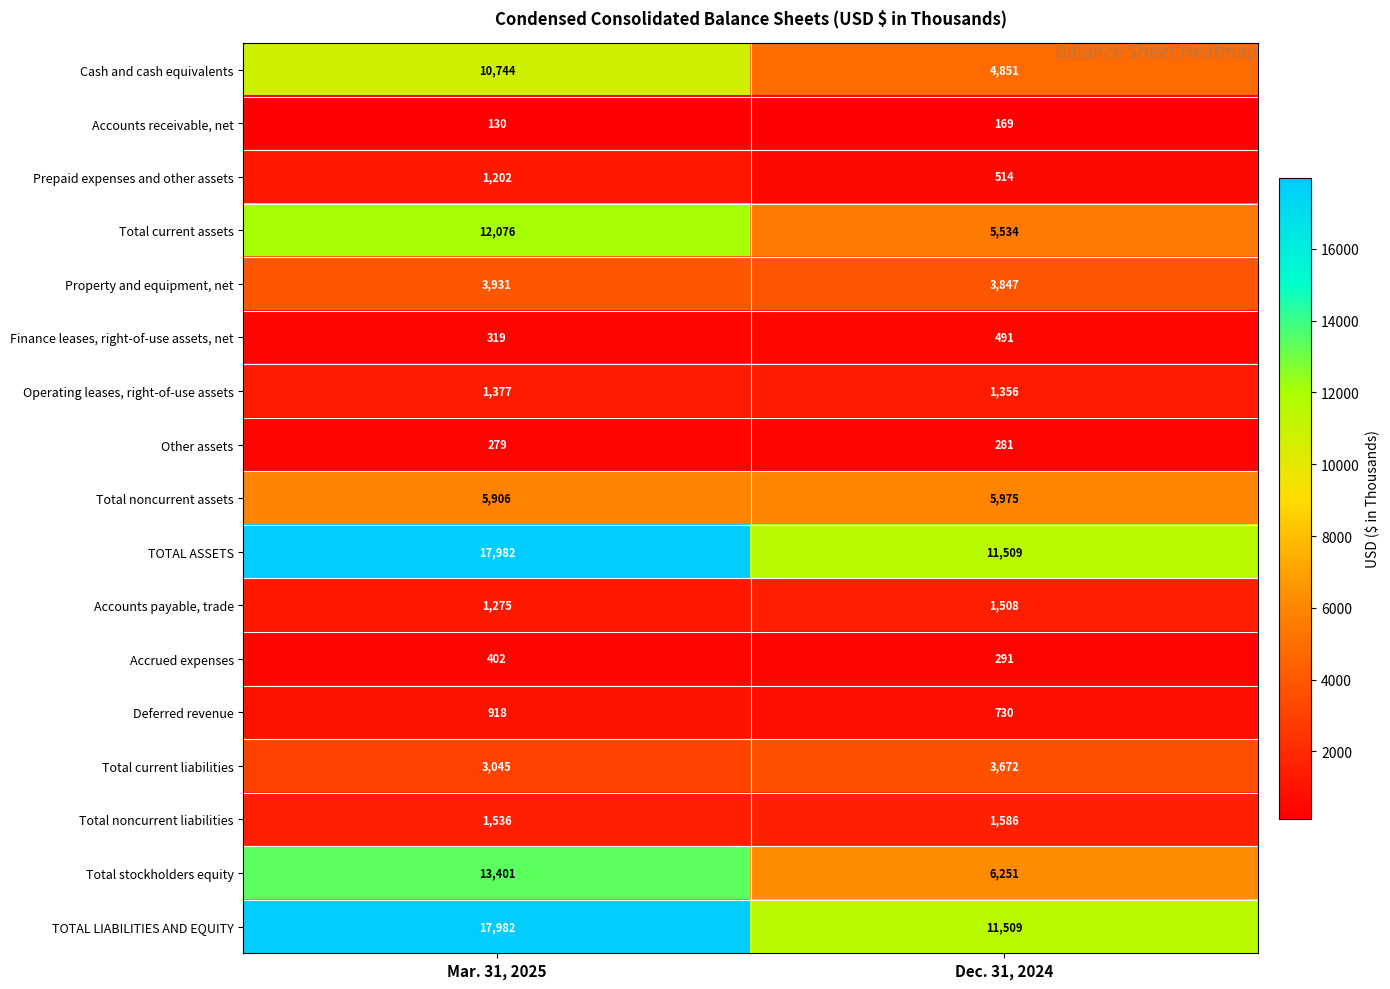

At which category is the sum across all series the highest?

Mar. 31, 2025